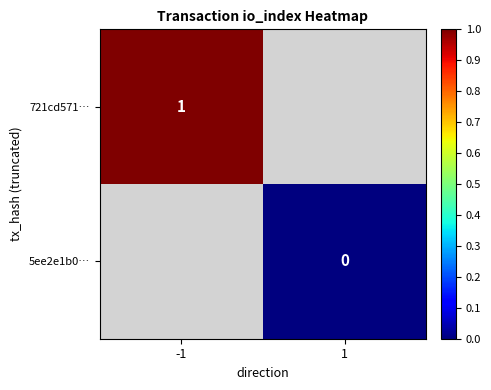

At how many categories does at least one series exceed 0?

1